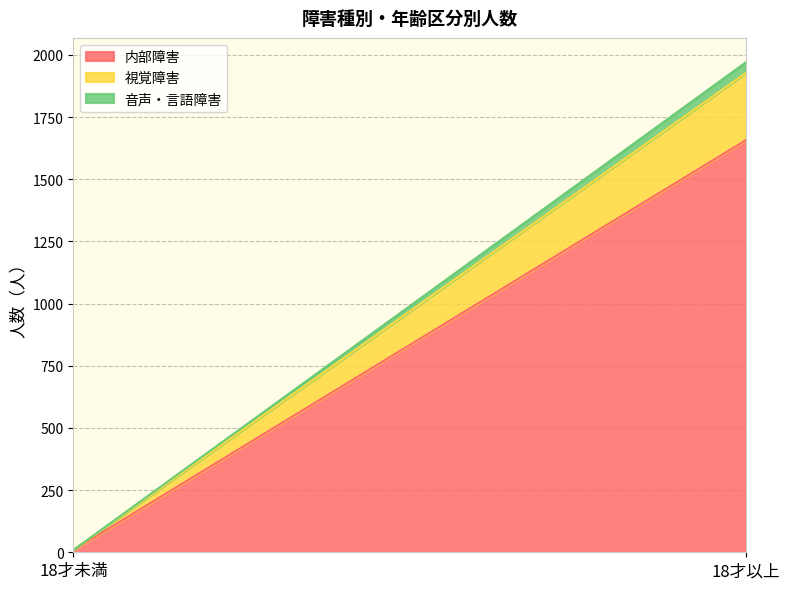

Count the number of data series in this chart.

3